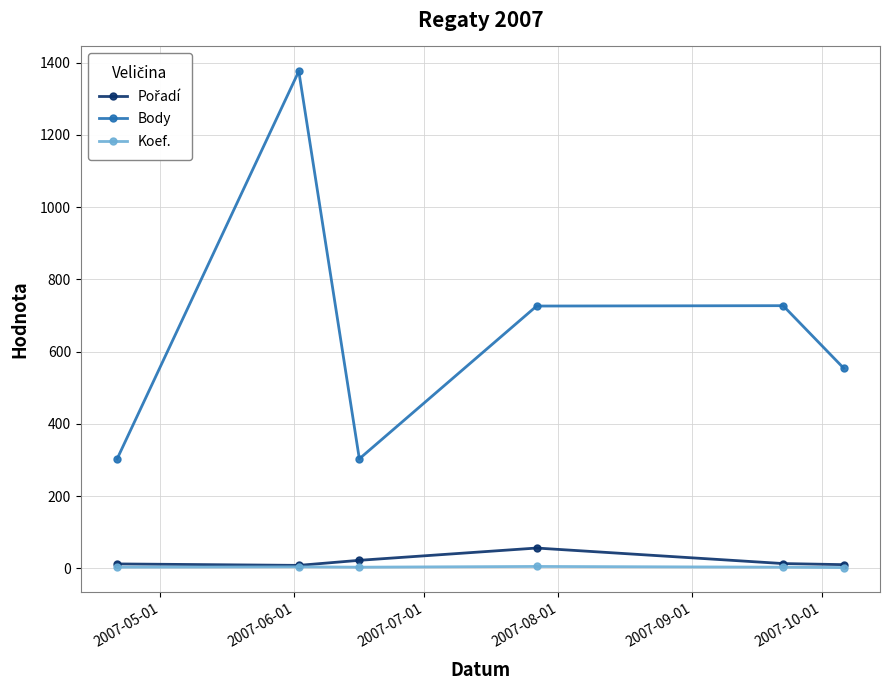

What is the maximum value shown in the chart?

1376